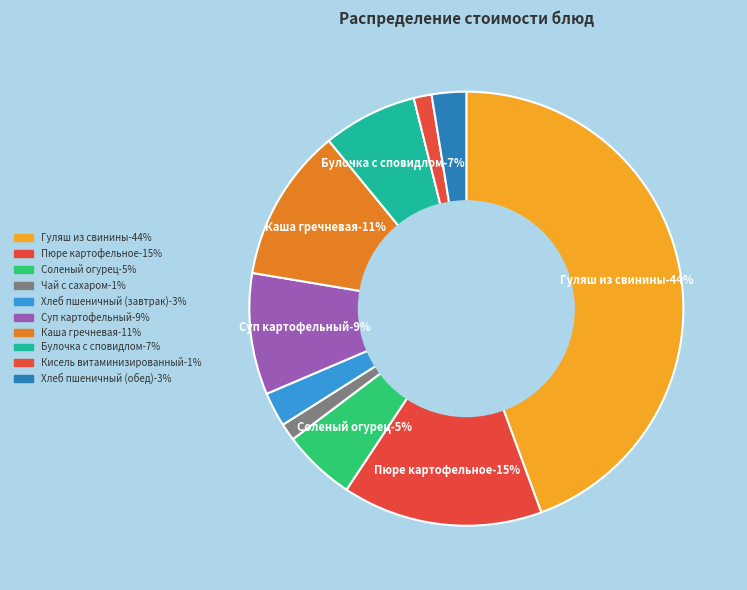

What portion of the pie excludes Каша гречневая?

88.6%